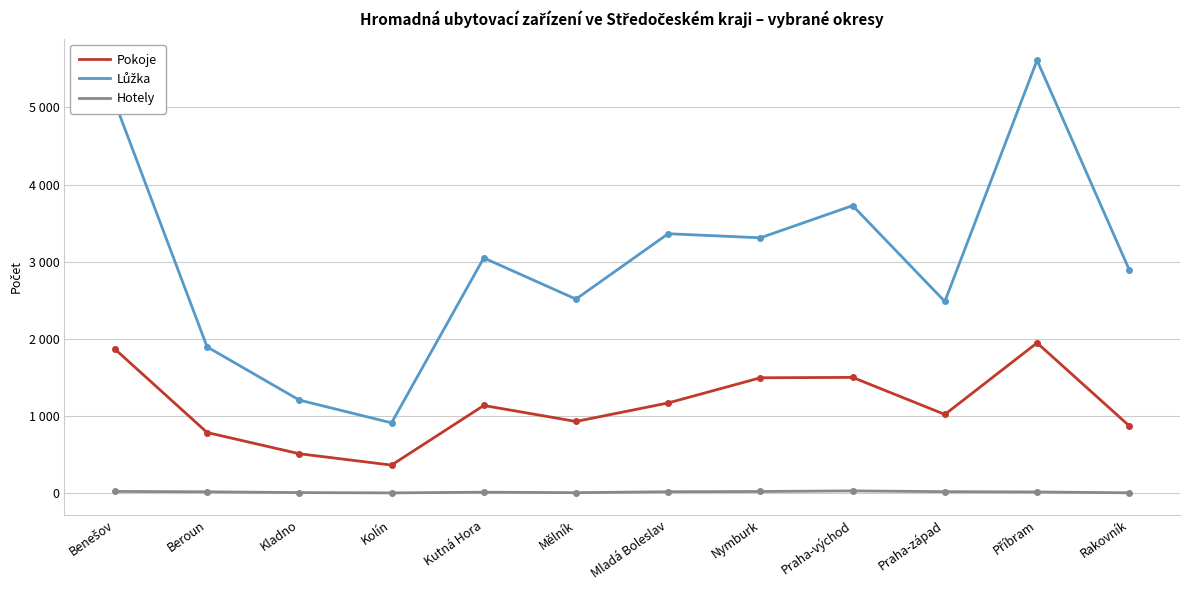

Rank the series at Beroun from highest to lowest value.

Lůžka, Pokoje, Hotely